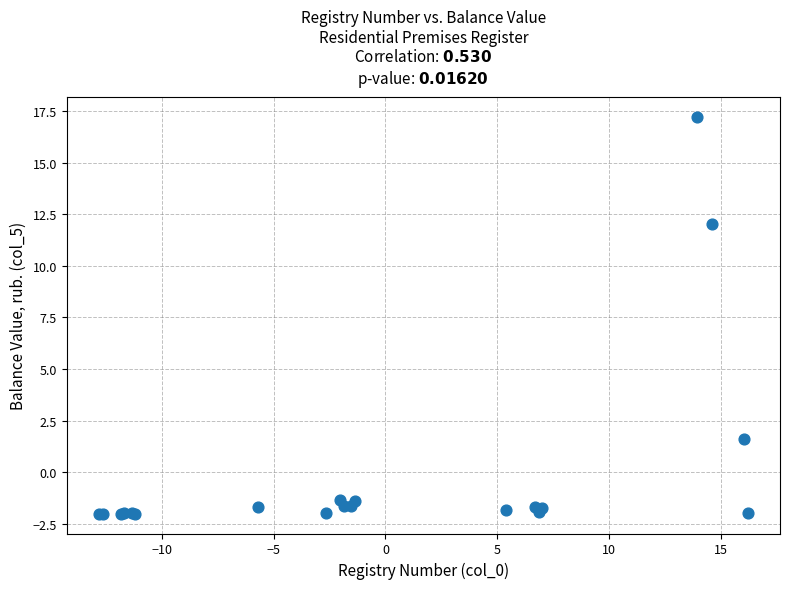

What Y value in the scatter plot is closest to 7?

12.0